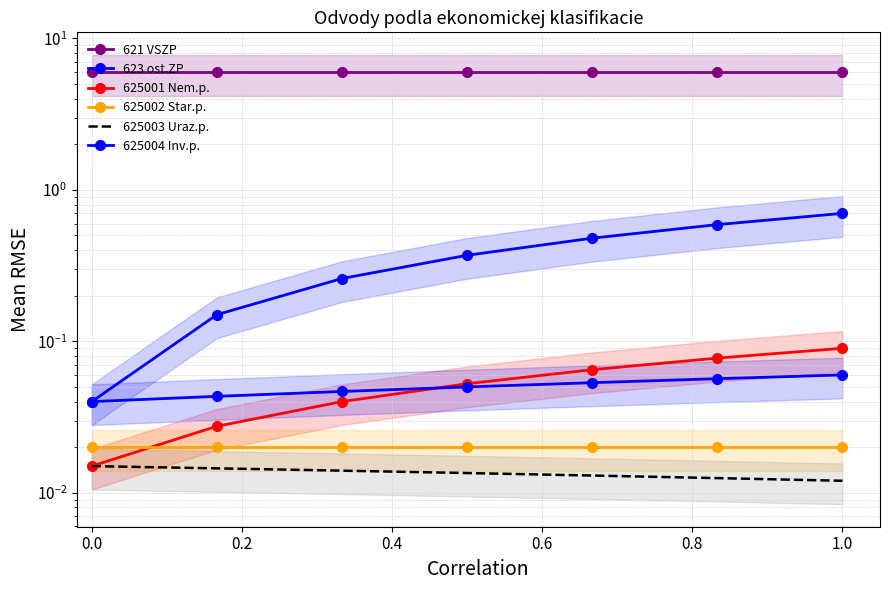

True or false: 625004 Inv.p. and 625002 Star.p. cross at least once.

False